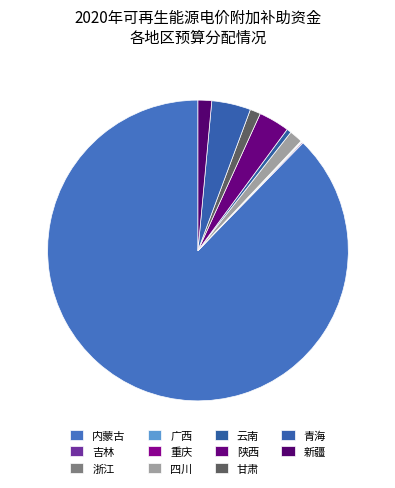

The 新疆 slice represents 1% of the pie. True or false?

True